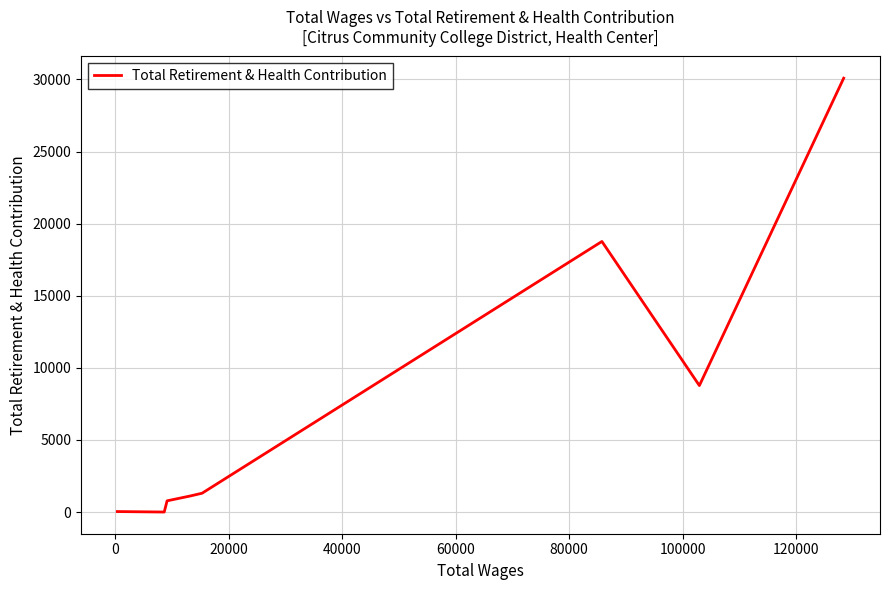

What is the maximum value shown in the chart?

30086